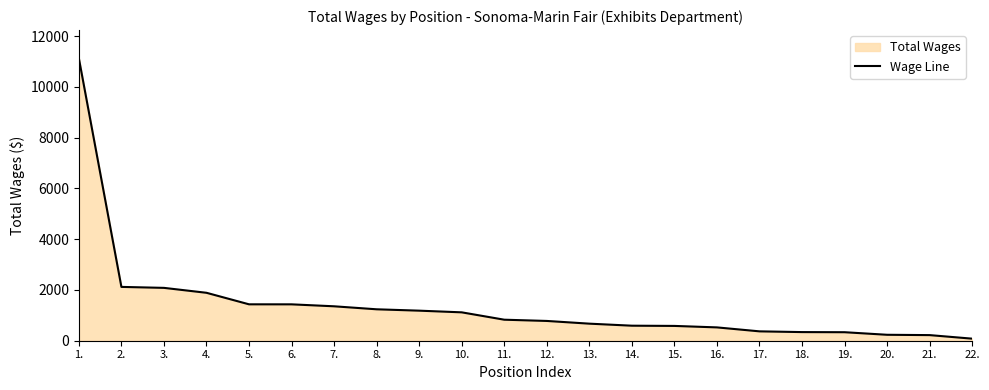

What is the label of the 16th point from the right?

7.